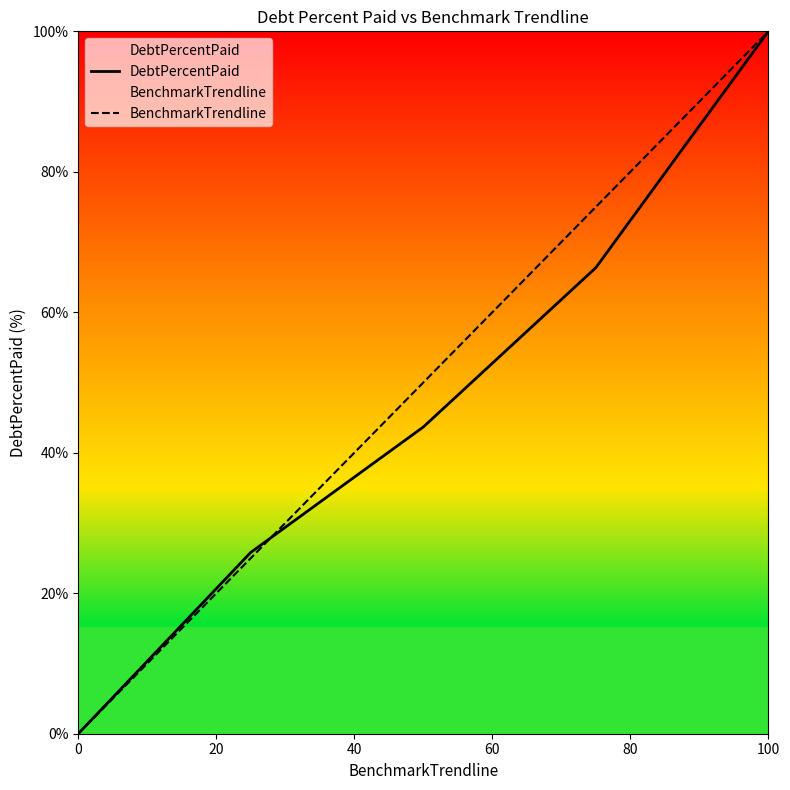

The DebtPercentPaid series shows 42.7 at 100. True or false?

False